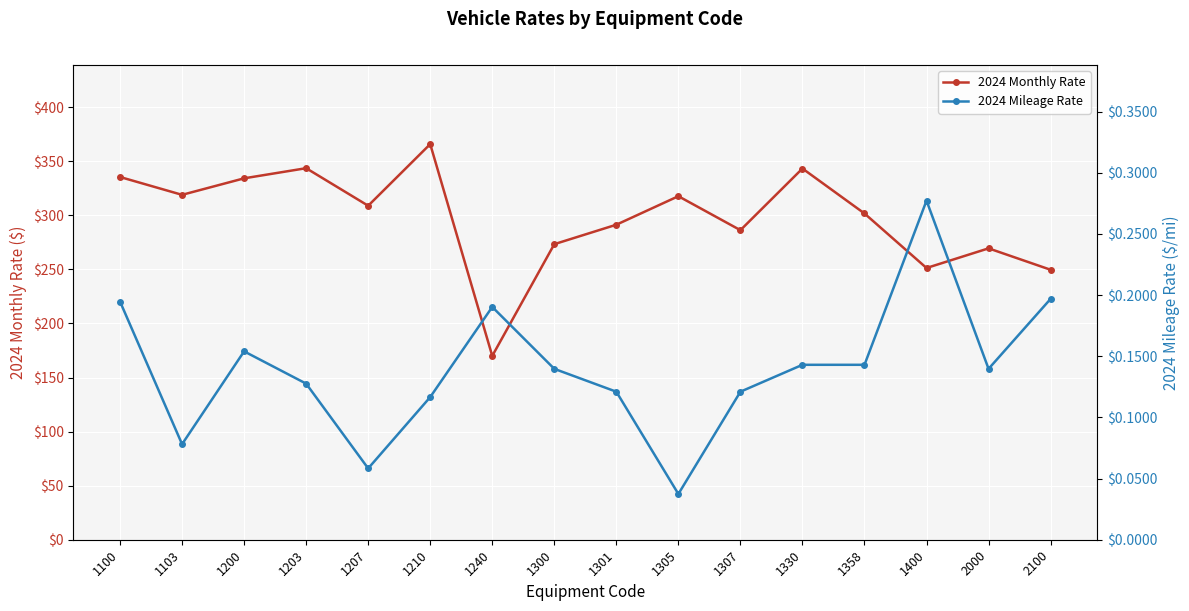

Rank the series by their maximum value, from lowest to highest.

2024 Mileage Rate, 2024 Monthly Rate